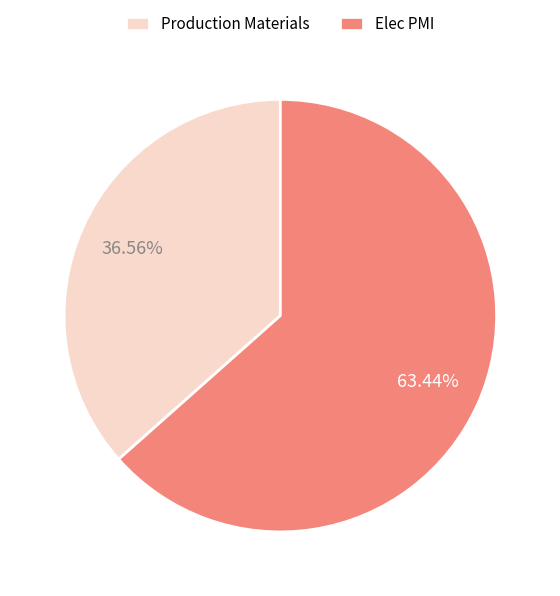

Which slice represents more than half of the pie?

Elec PMI